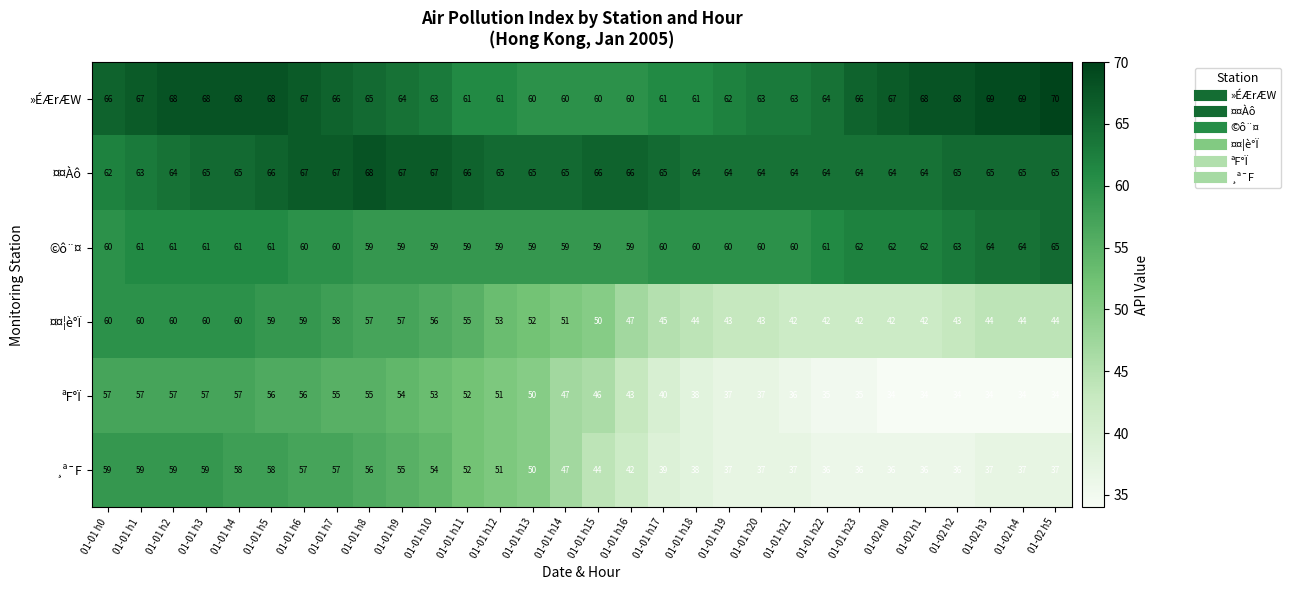

Which category has the highest value across all series?

01-02 h5